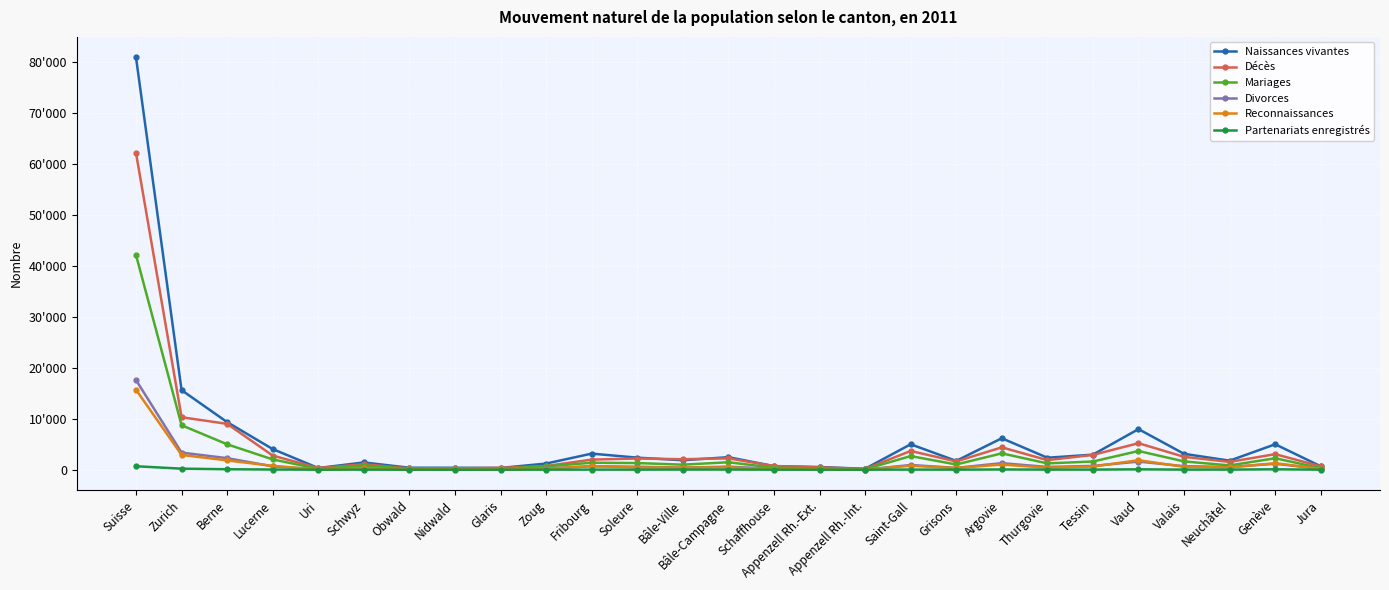

What are all the series names shown in the legend?

Naissances vivantes, Décès, Mariages, Divorces, Reconnaissances, Partenariats enregistrés